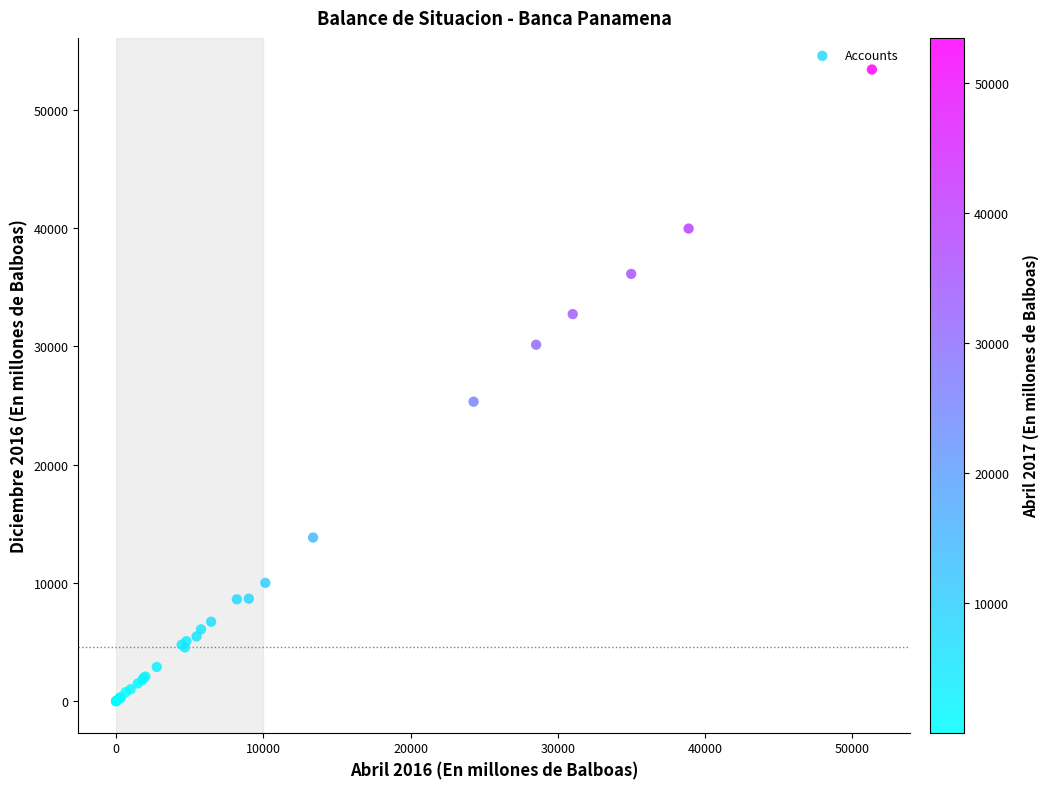

What Y value in the scatter plot is closest to 26702?

25315.7